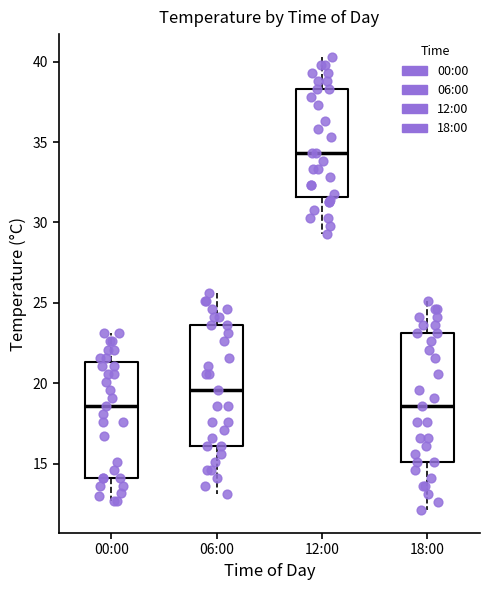

Reading left to right, read every box against the y-axis: the position of its median line, the range the box covers, and the ends of its whiskers. The values are not printed on the chart, so give them approximately, as read against the axis.

00:00: median 18.5, box 14.0 to 21.5, whiskers 12.5 to 23.0
06:00: median 19.5, box 16.0 to 23.5, whiskers 13.0 to 25.5
12:00: median 34.5, box 31.5 to 38.5, whiskers 29.5 to 40.5
18:00: median 18.5, box 15.0 to 23.0, whiskers 12.0 to 25.0